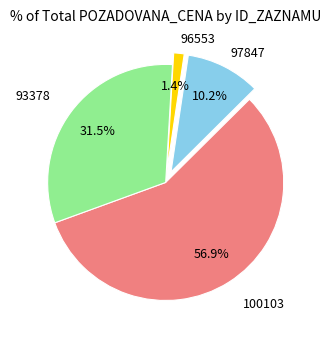

Is there a majority slice in this chart?

Yes